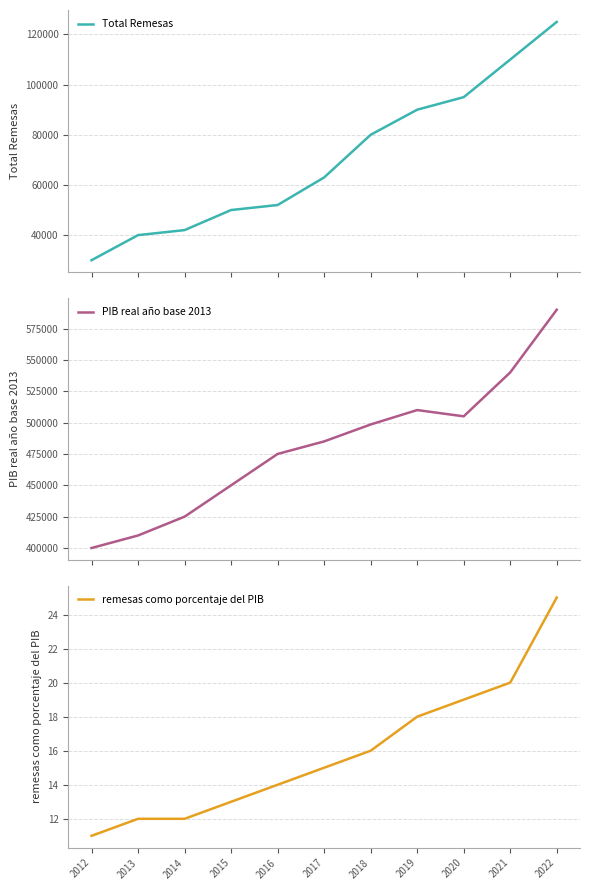

What is the value of the Total Remesas point at the 8th from the left?

90000